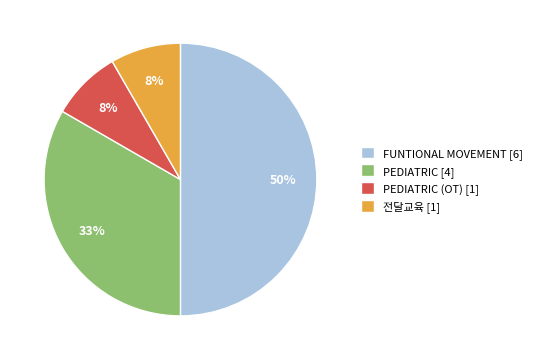

Combined, do PEDIATRIC (OT) [1] and 전달교육 [1] account for over 50%?

No